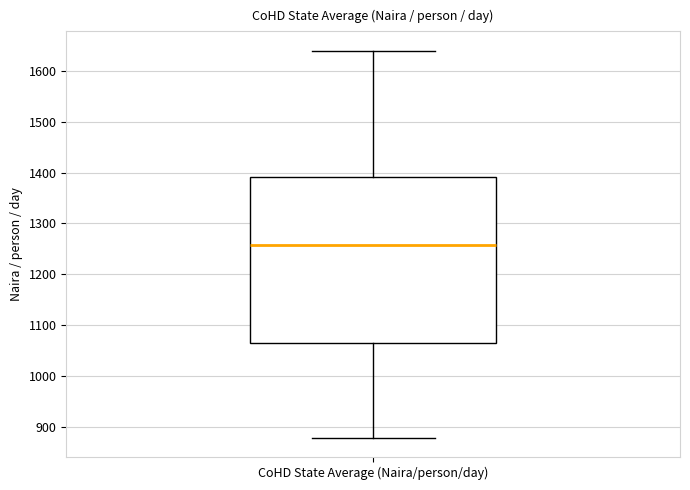

Where is the upper edge of the box for CoHD State Average (Naira/person/day) on the y-axis? The values are not printed on the chart, so give them approximately, as read against the axis.

1390